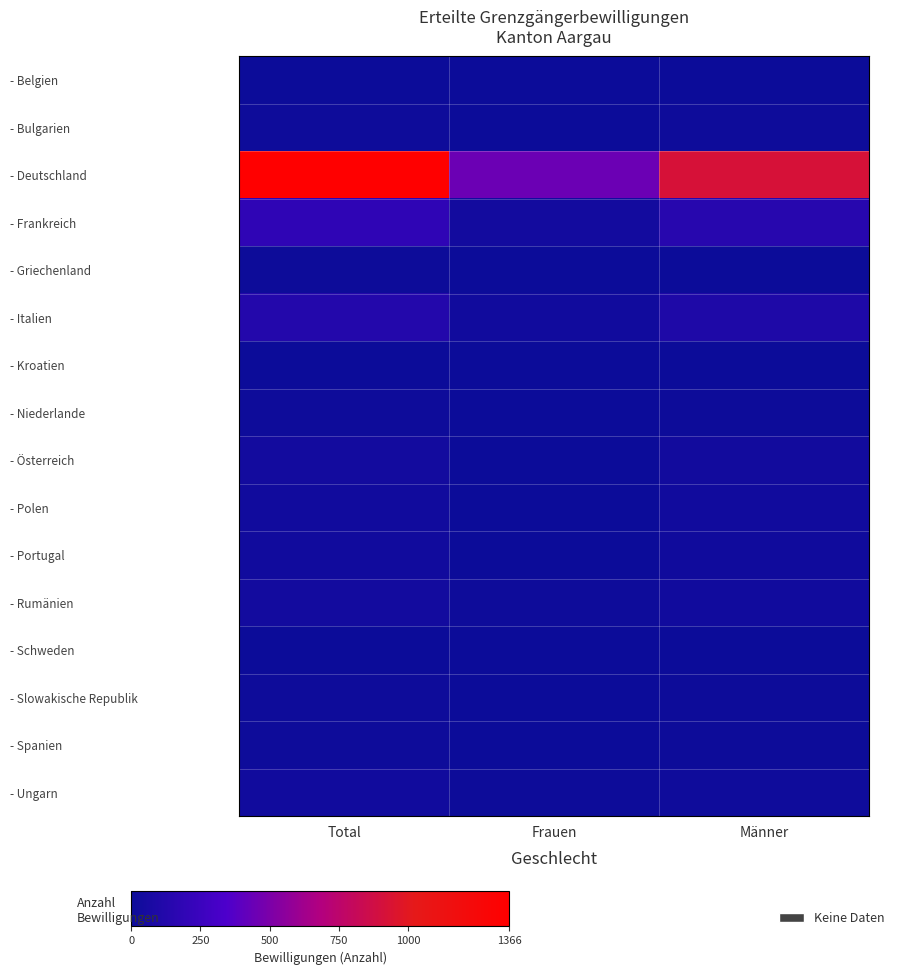

At how many categories does at least one series exceed 487?

2